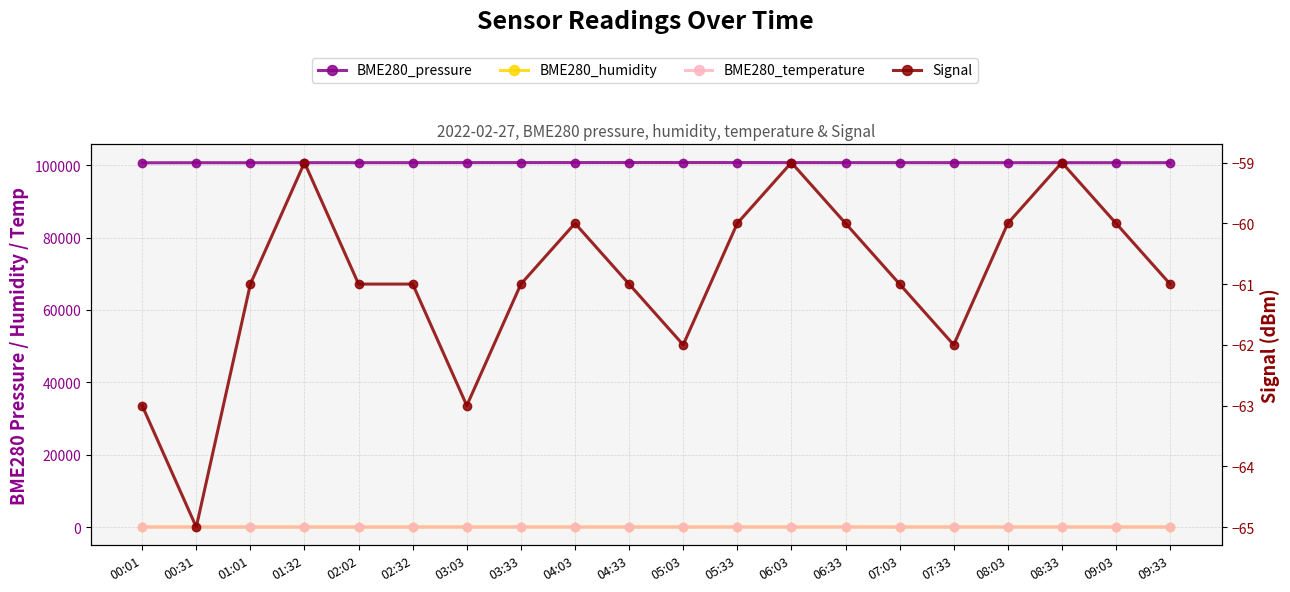

Between 04:03 and 09:03, which series saw the biggest shift?

BME280_pressure